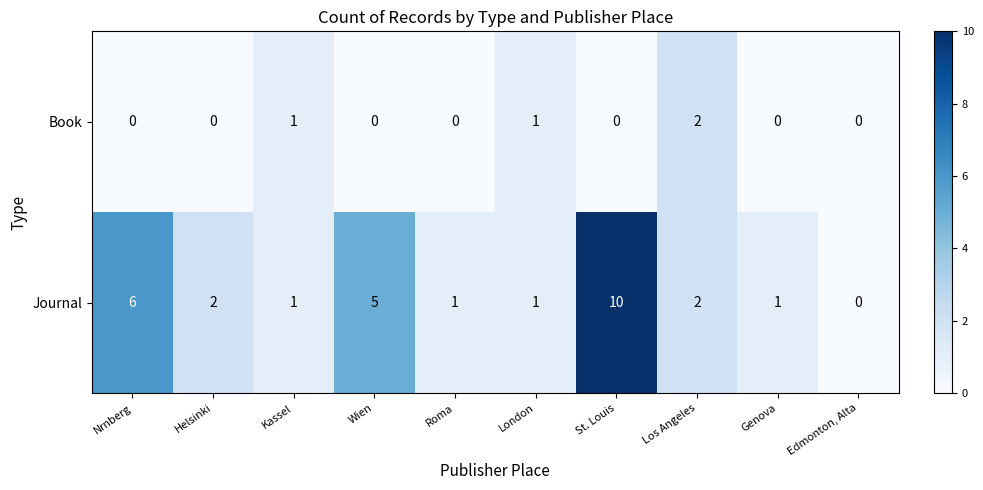

What is the spread (max minus min) of values at Genova?

1